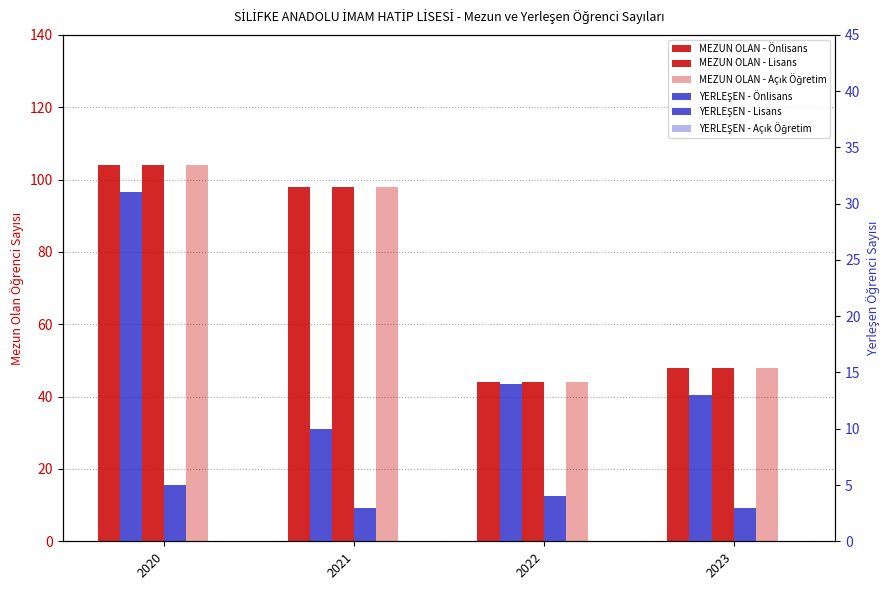

What is the difference between the YERLEŞEN - Lisans values at 2020 and 2021?

2